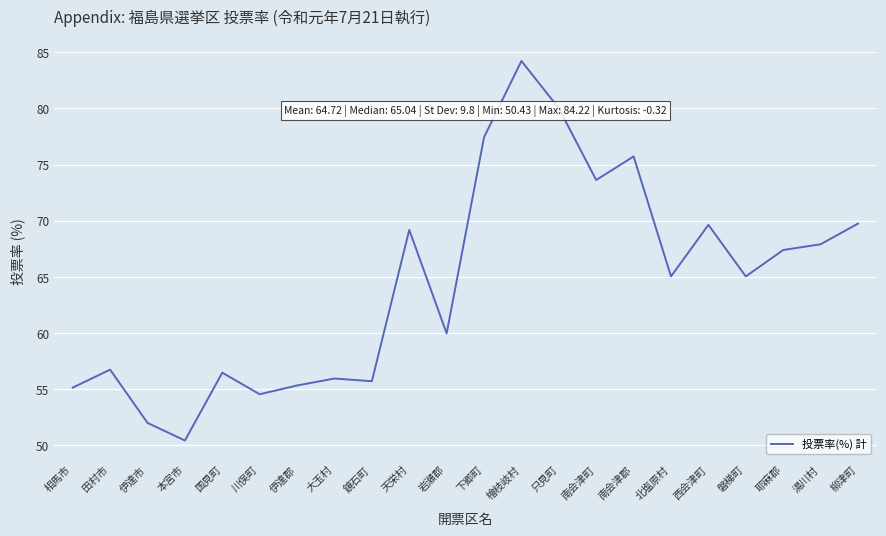

What is the approximate value at 北塩原村?

65.0